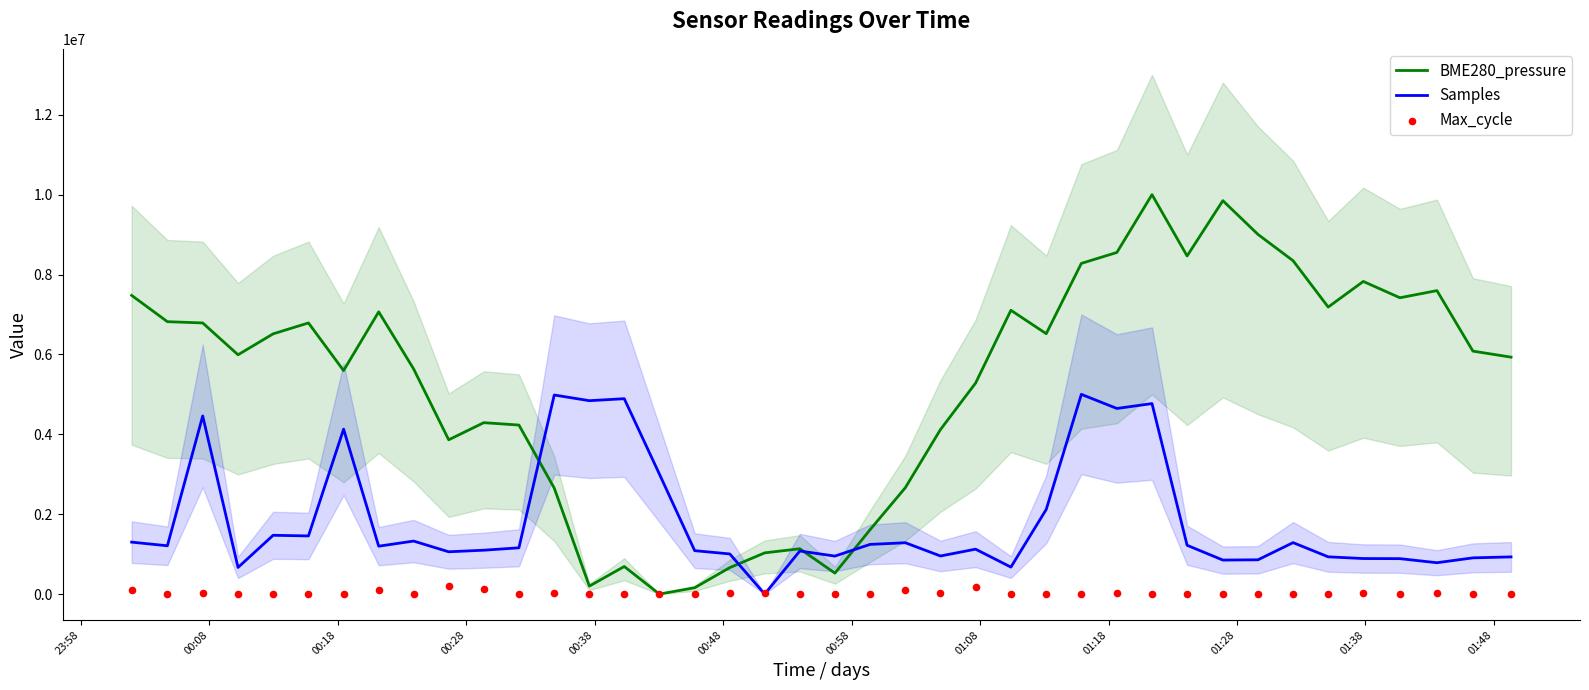

What are all the series names shown in the legend?

BME280_pressure, Samples, Max_cycle